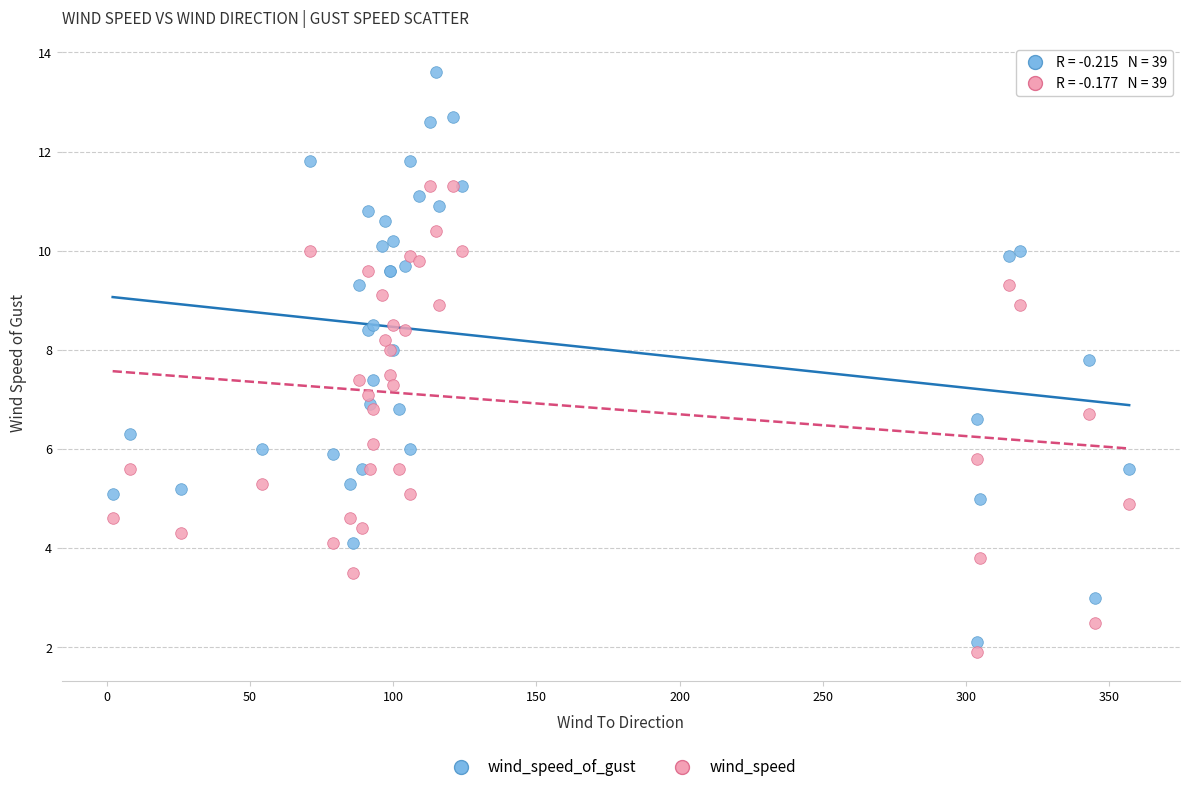

Which series contains the highest Y value?

wind_speed_of_gust